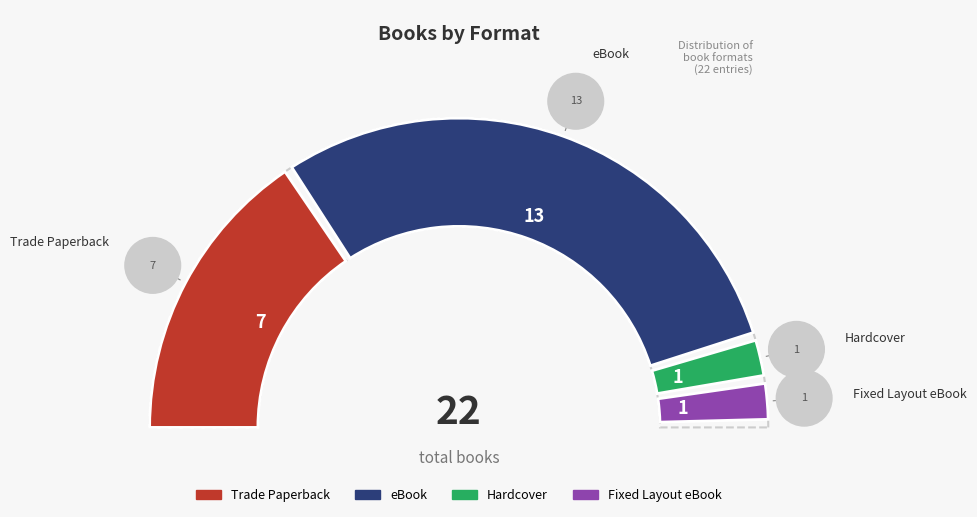

Is there a majority slice in this chart?

Yes